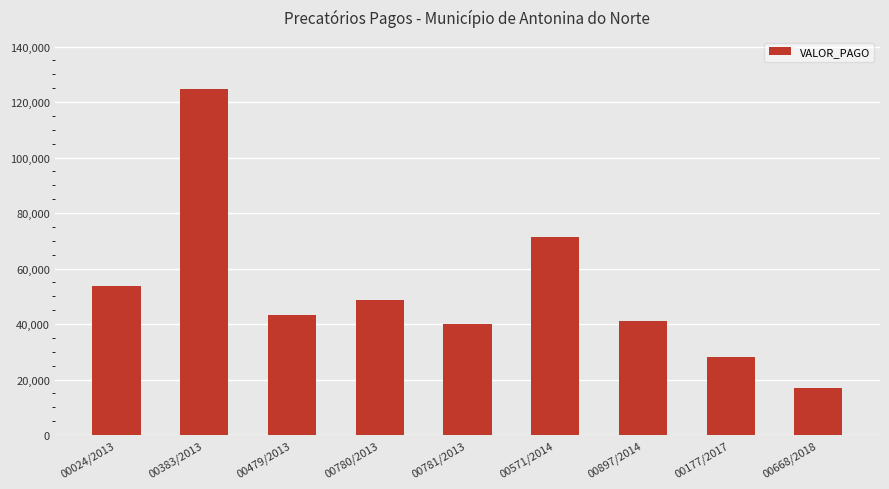

True or false: the data shows 43438.6 at 00479/2013.

True